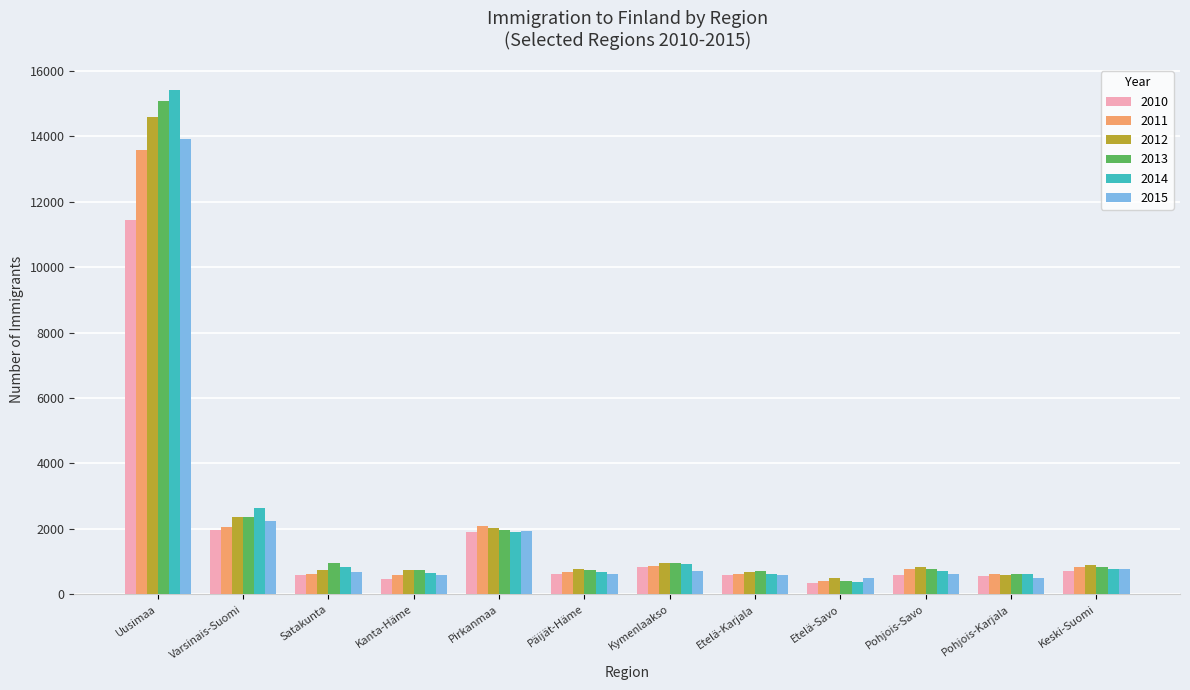

What is the value of the 2015 bar at the 9th from the left?

503